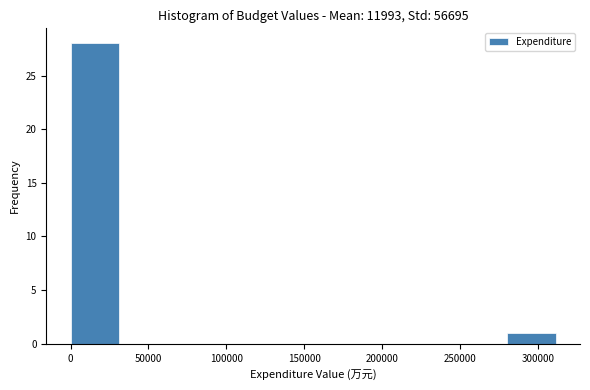

Reading left to right, list every bar in this chart as the range it spans on the x-axis followed by its height. Neither the bar edges nor the heights are printed on the chart, so give them approximately, as read against the axes.

0 to 30000: 28
30000 to 60000: 0
60000 to 95000: 0
95000 to 125000: 0
125000 to 155000: 0
155000 to 185000: 0
185000 to 220000: 0
220000 to 250000: 0
250000 to 280000: 0
280000 to 310000: 1